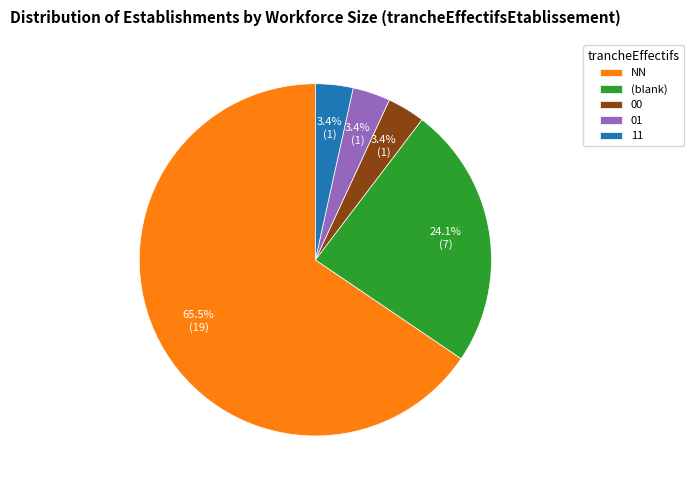

Count the number of slices in the pie.

5